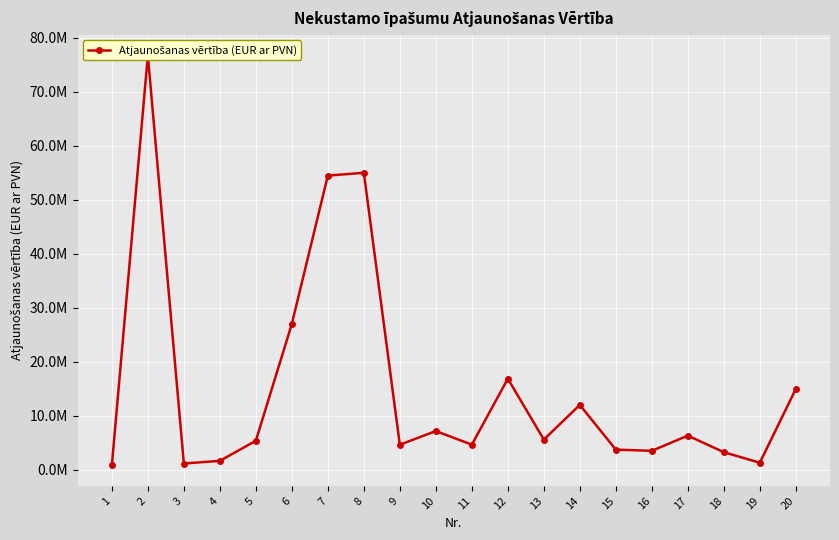

At which label is the value closest to 38773438?

6